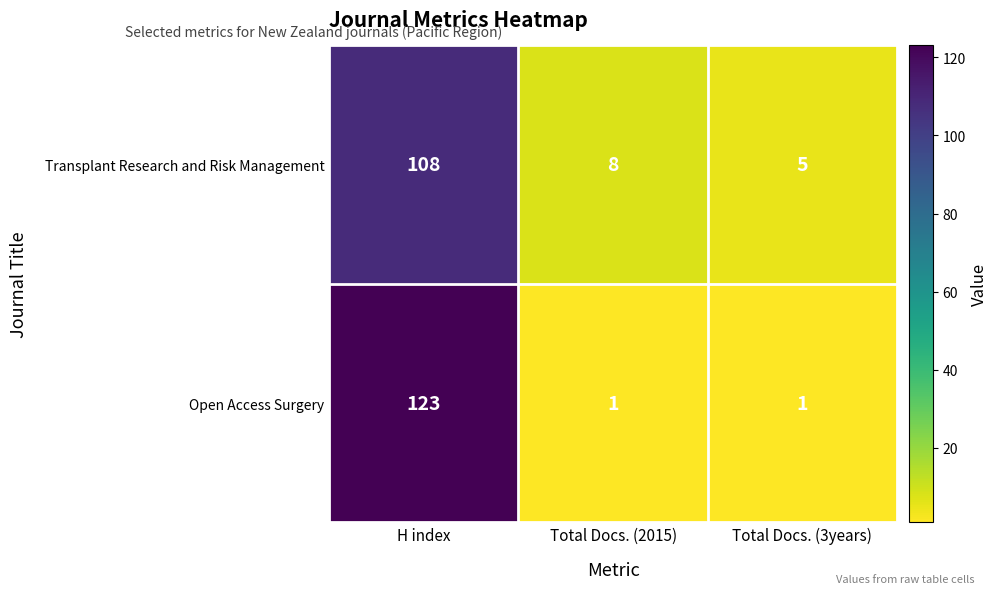

List the series in order of their peak value, lowest first.

Transplant Research and Risk Management, Open Access Surgery